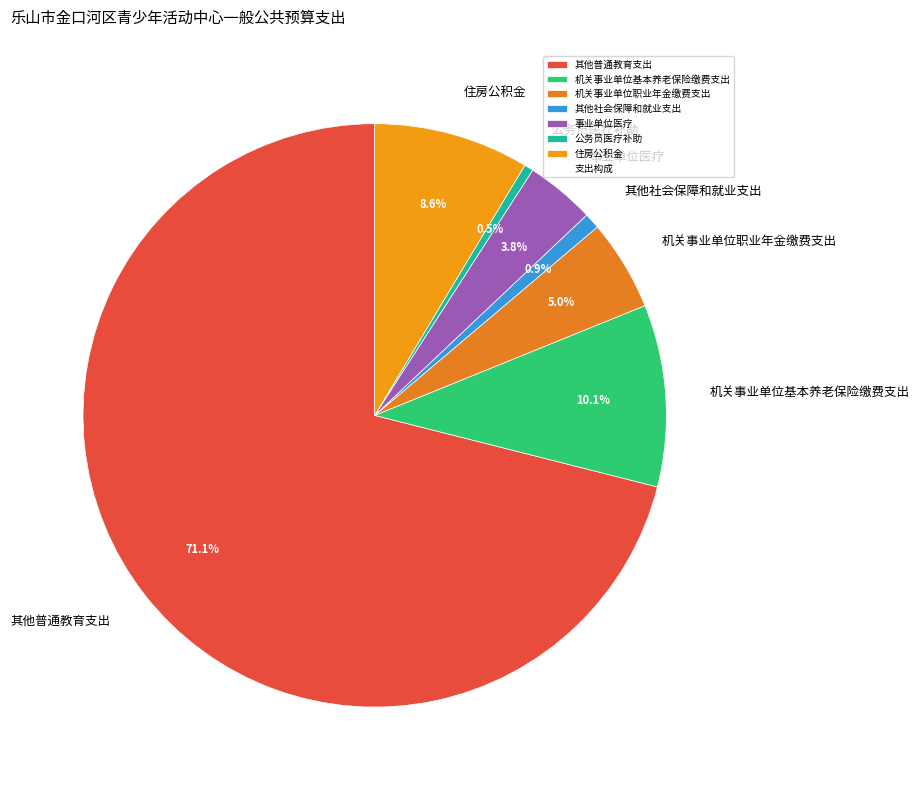

What is the total percentage of 公务员医疗补助 and 机关事业单位职业年金缴费支出?

5.5%